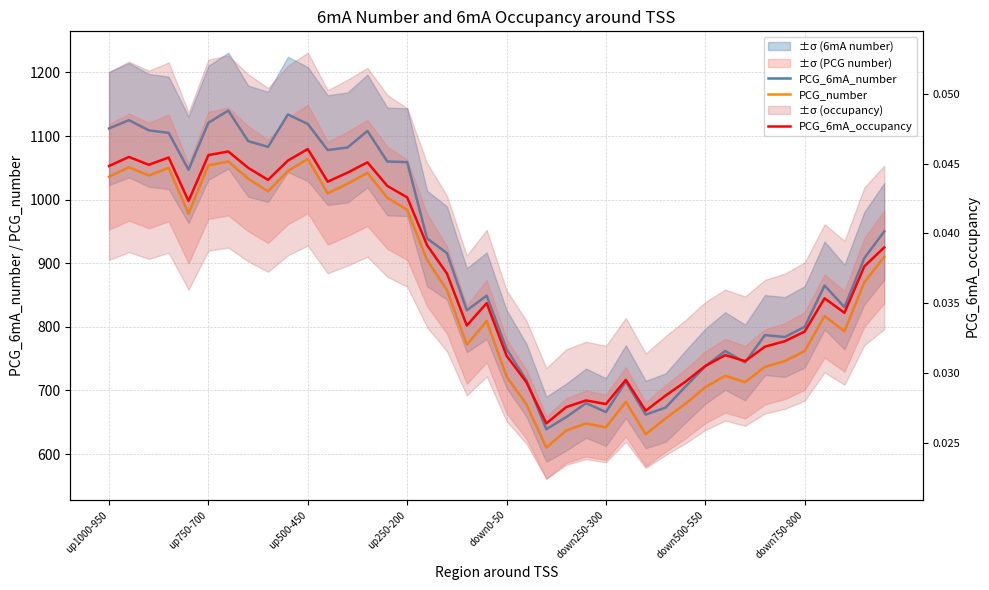

At how many categories does at least one series exceed 342?

40